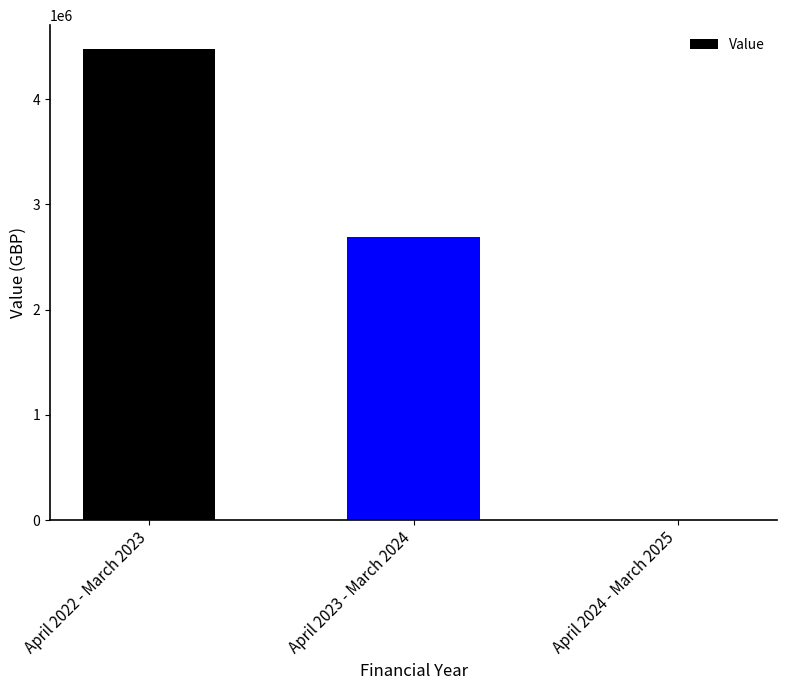

Where is the data nearest to the value 2239087?

April 2023 - March 2024